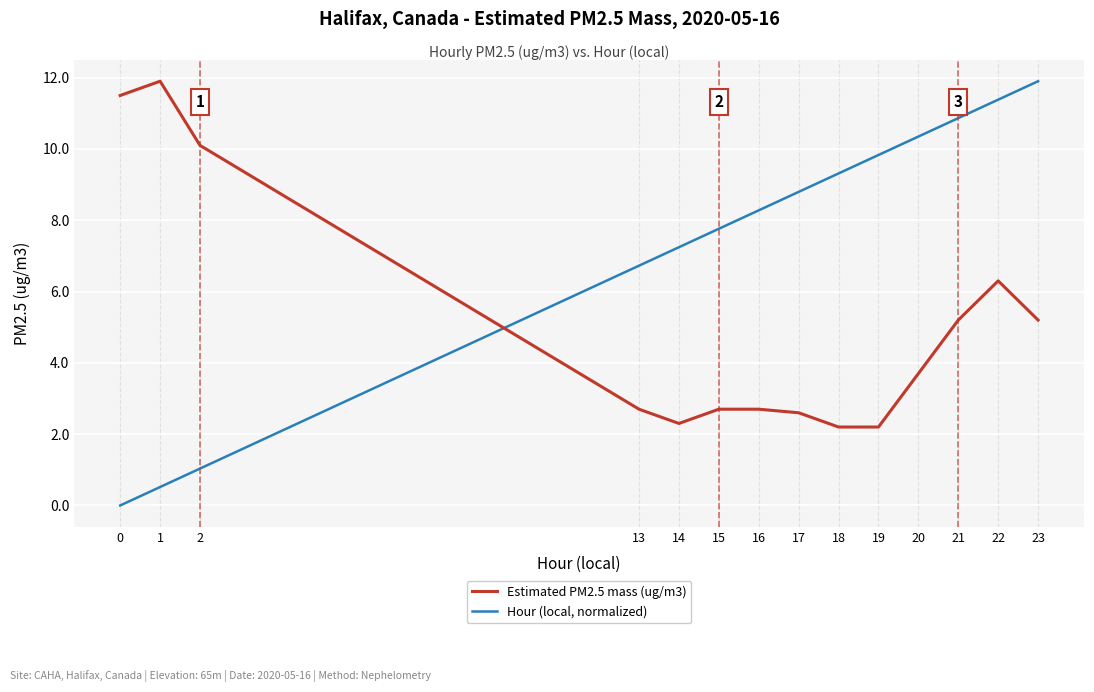

What is the sum of all Estimated PM2.5 mass (ug/m3) values?

71.3